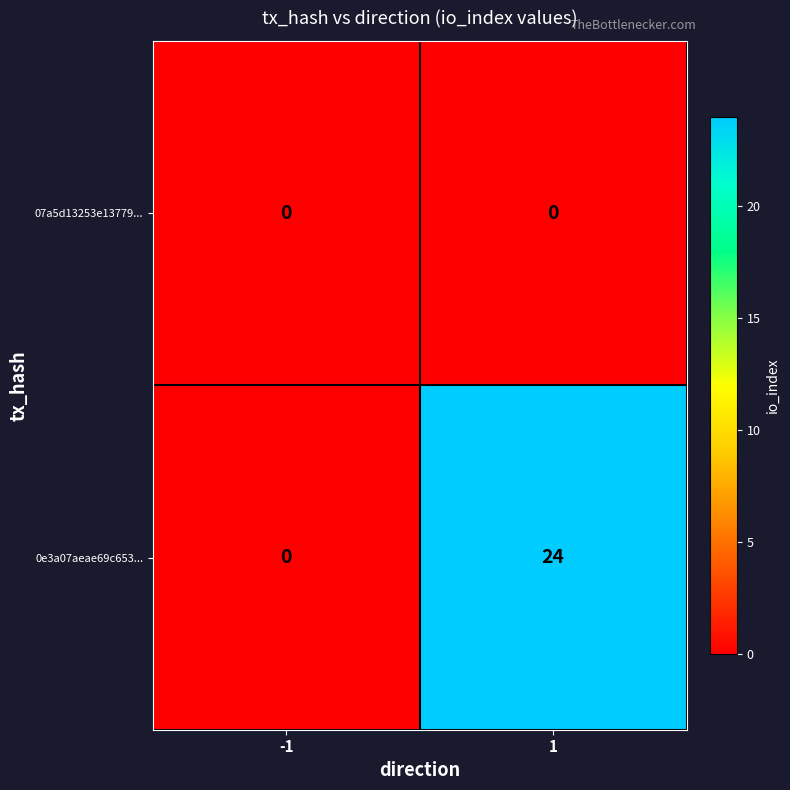

Between -1 and 1, which series saw the biggest shift?

0e3a07aeae69c653...